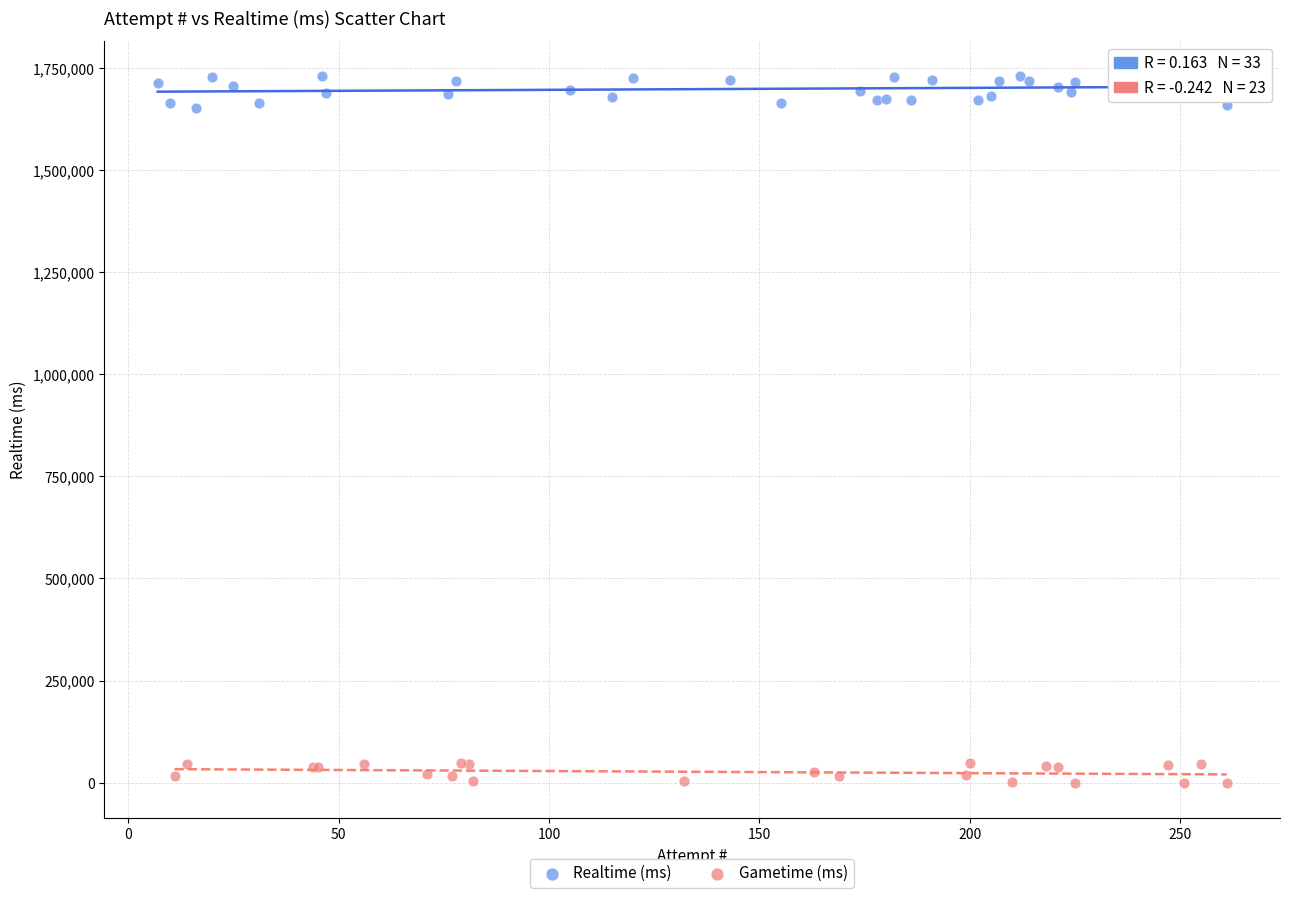

Which series reaches the minimum Y coordinate?

Gametime (ms)